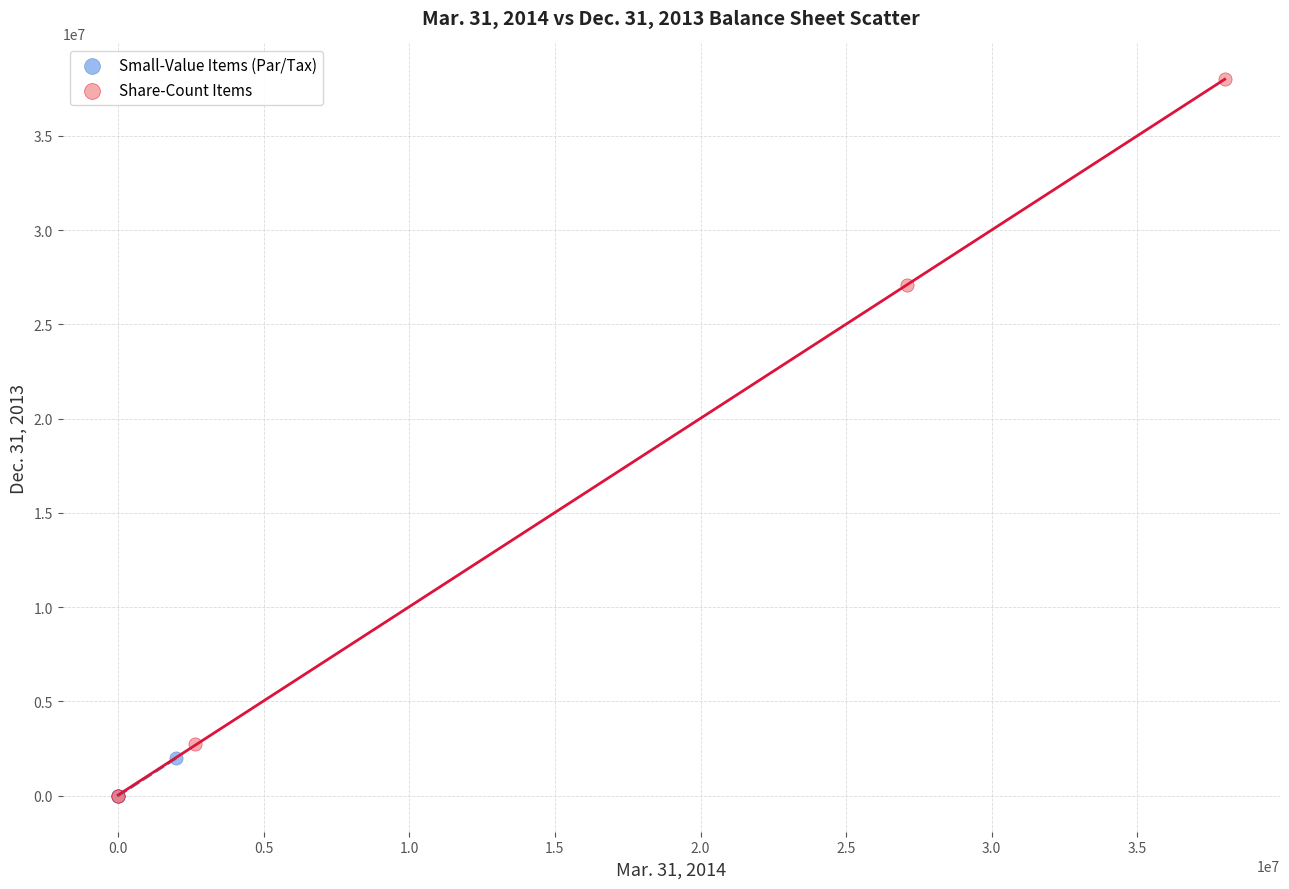

Which series has the widest spread of Y values?

Share-Count Items